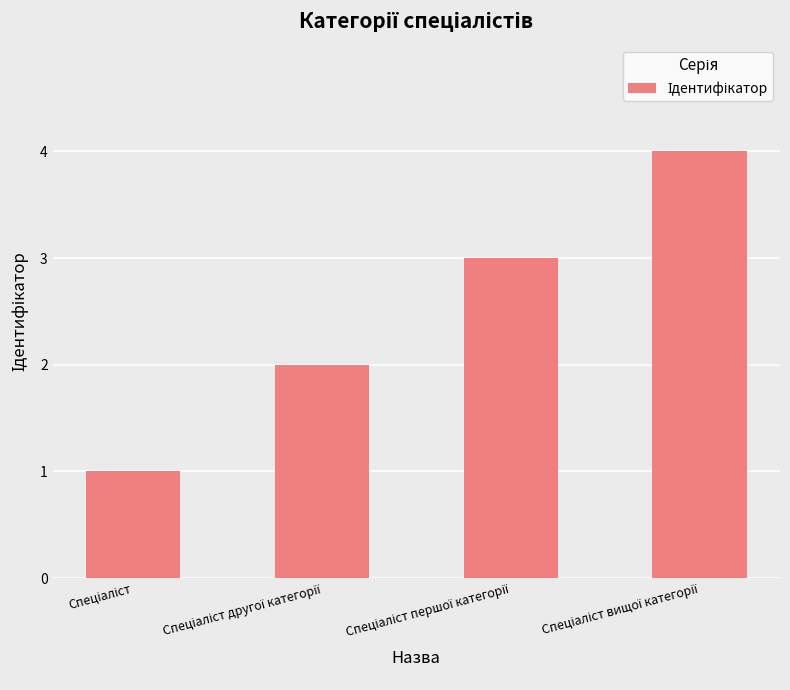

What is the difference between the maximum and minimum values?

3